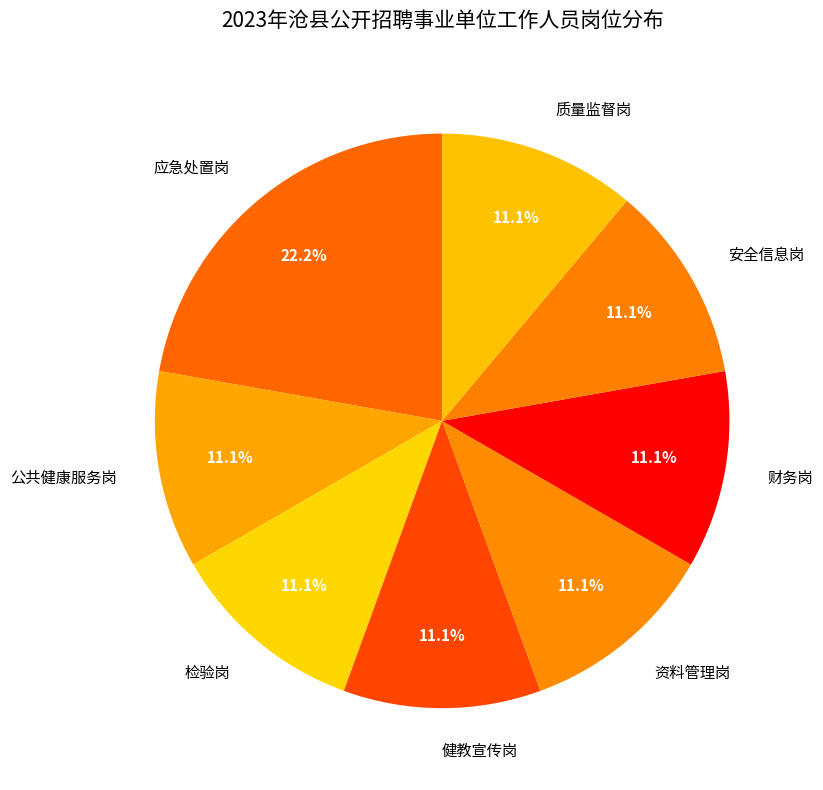

What percentage is NOT represented by 财务岗?

88.9%